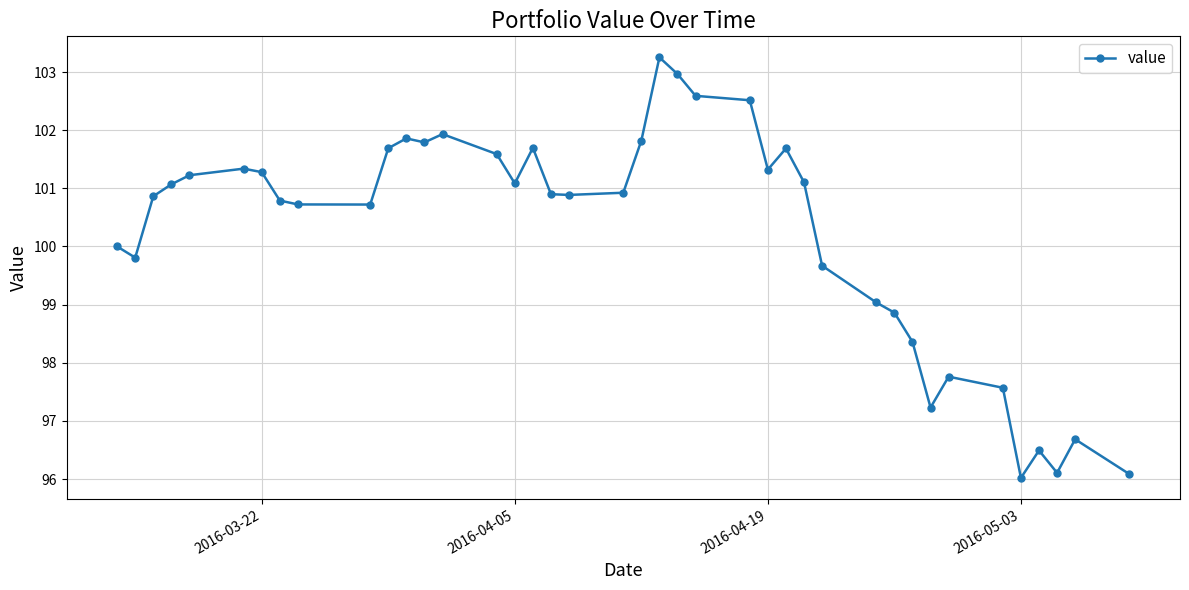

Count the number of categories in the chart.

40